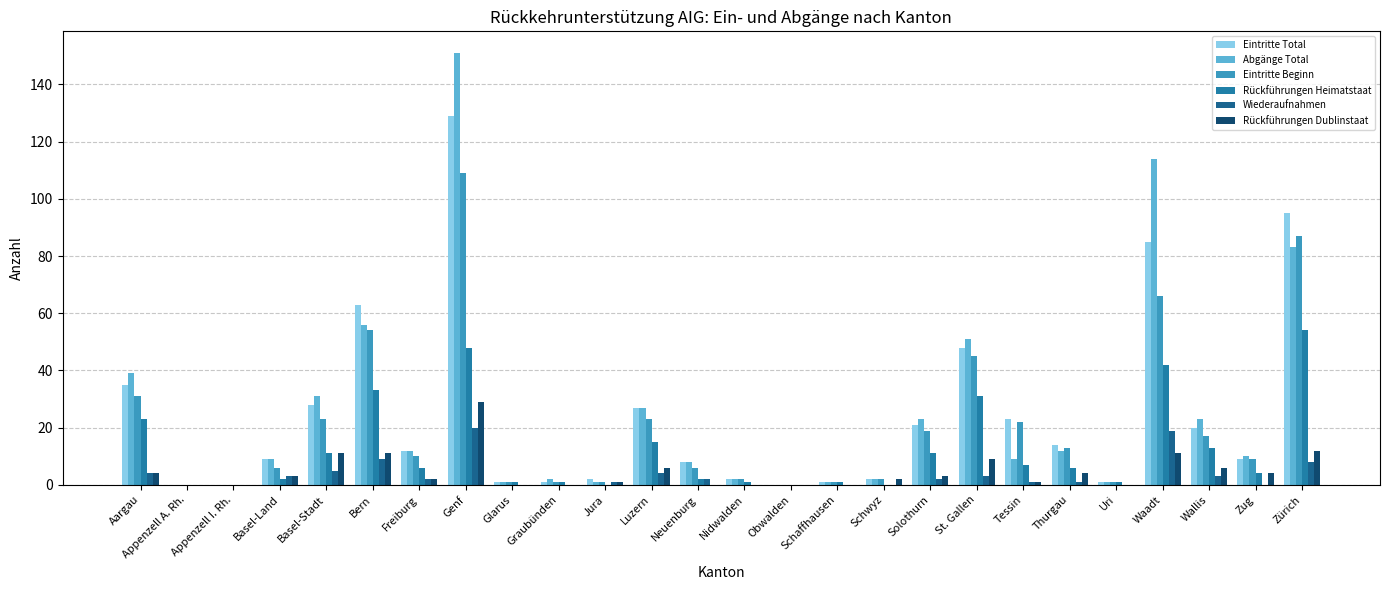

How many data points does each series have?

26